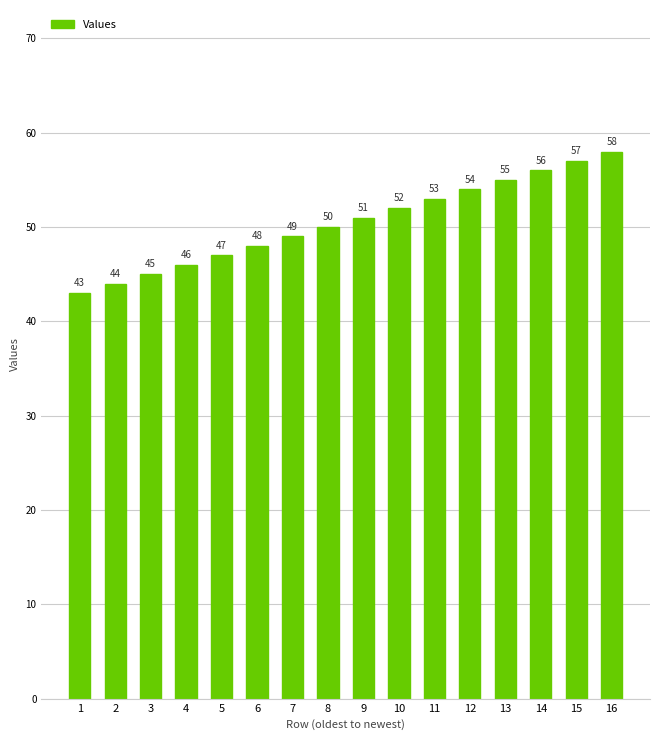

What is the sum of the values at 2 and 1?

87